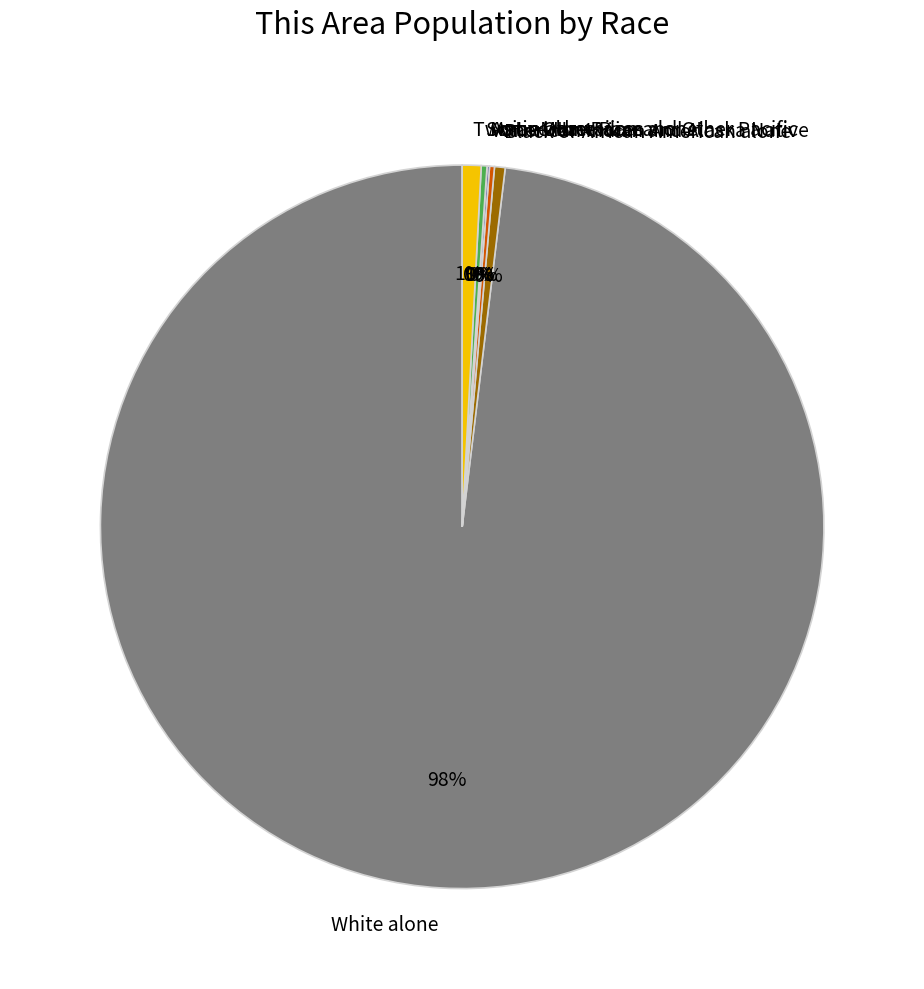

The White alone slice represents 98% of the pie. True or false?

True